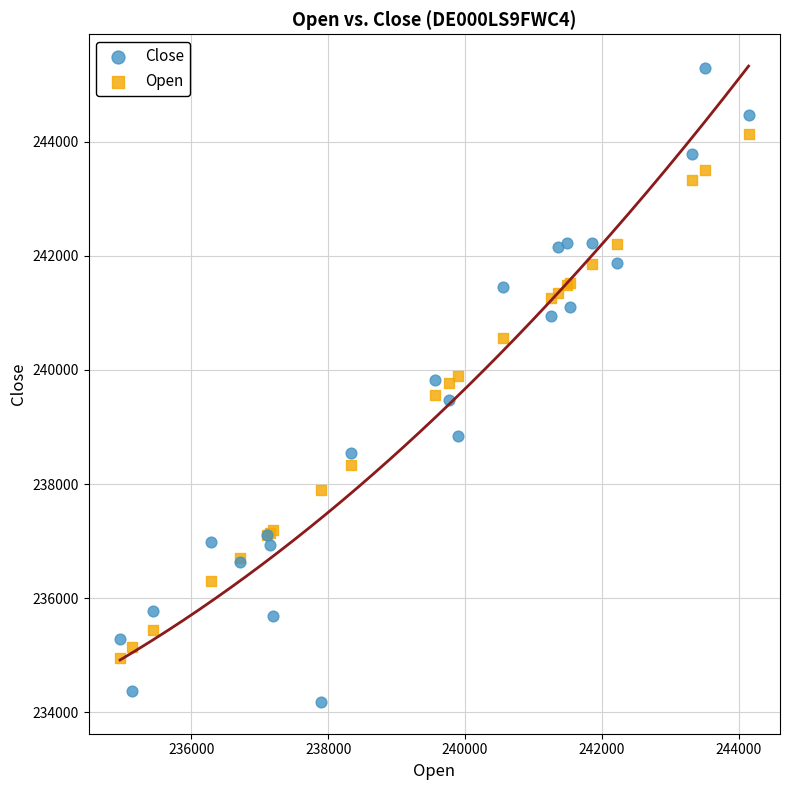

Which series reaches the maximum Y coordinate?

Close